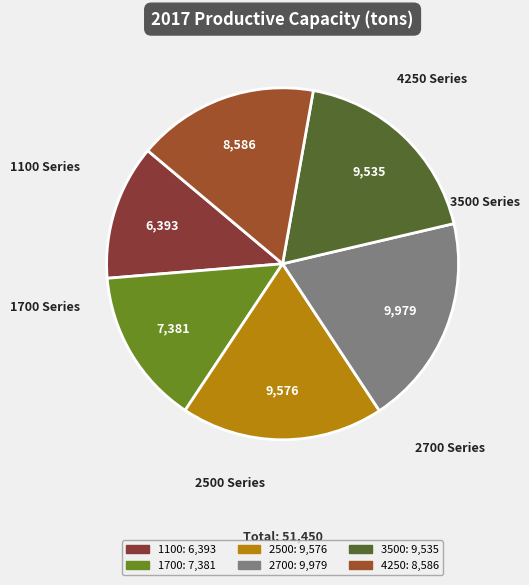

True or false: 1700 accounts for 5% of the total.

False